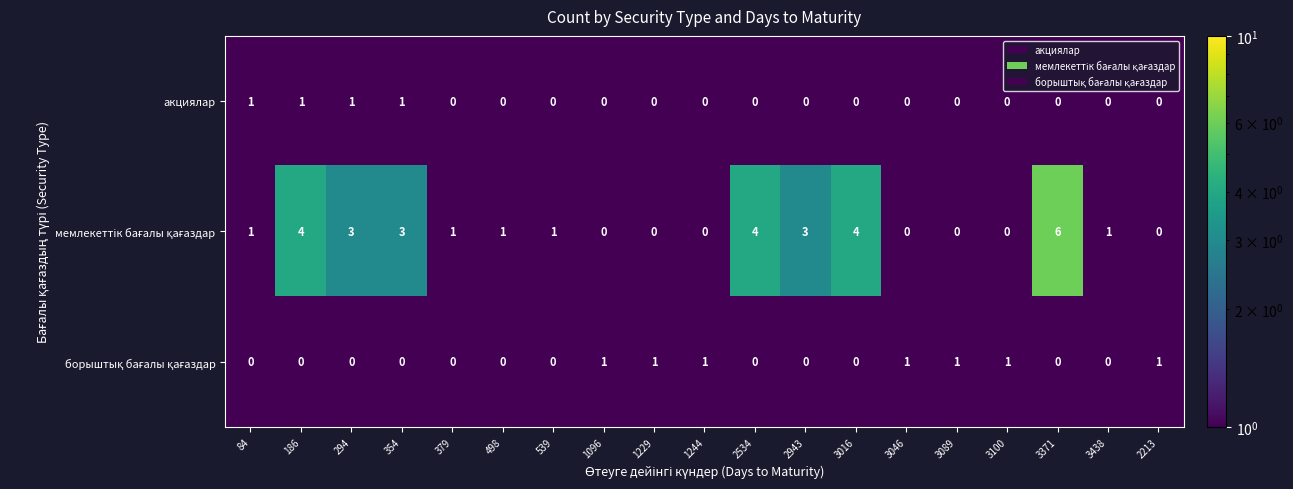

At which category is the sum across all series the highest?

3371